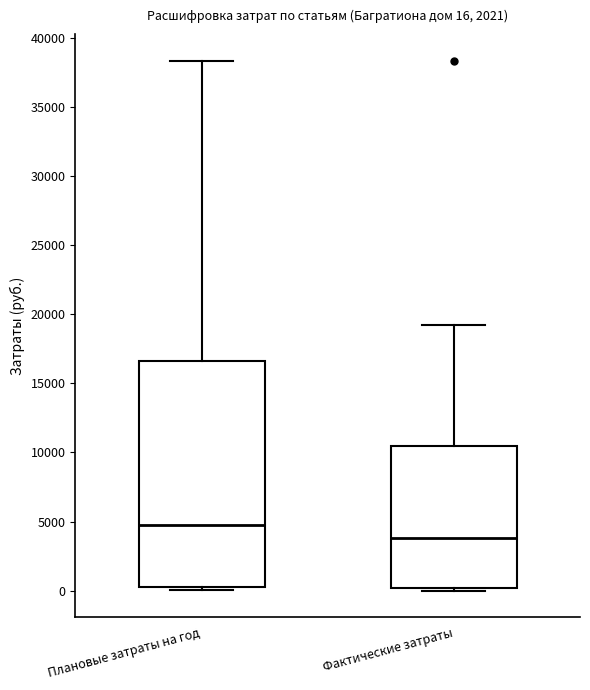

Which box has the highest median line?

Плановые затраты на год